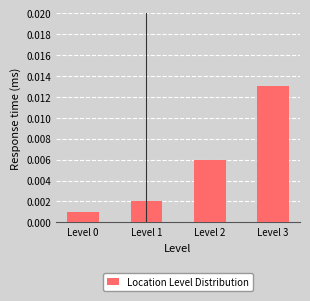

Which has a higher value, Level 2 or Level 1?

Level 2